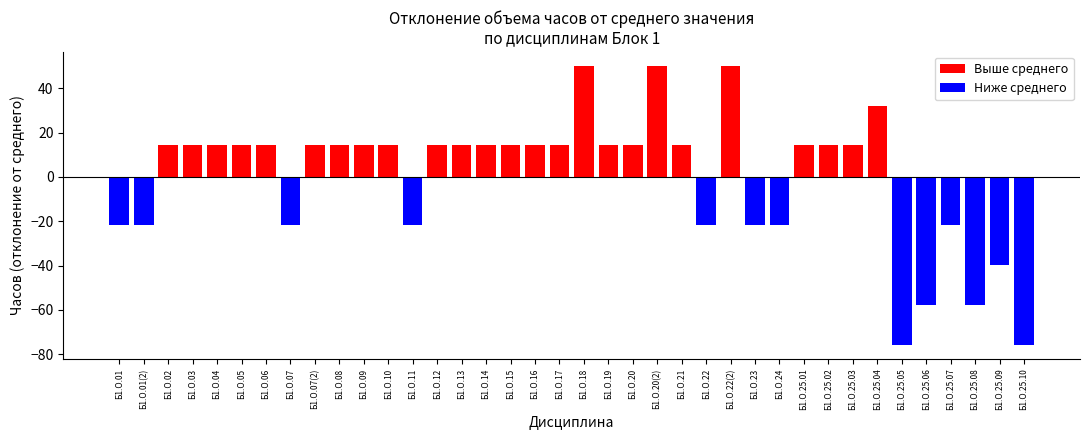

What is the average value of the Выше среднего series?

19.3